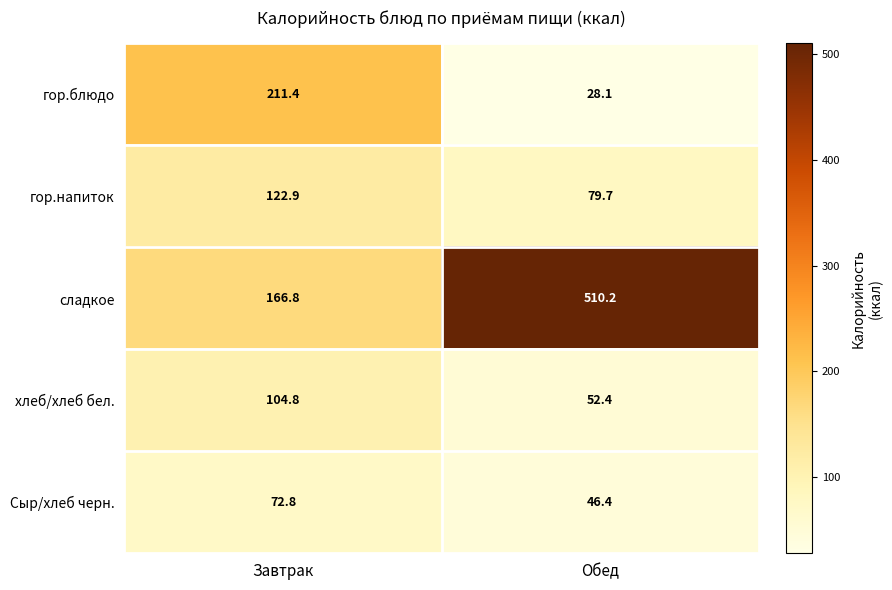

The value of гор.блюдо at Обед is 45.0. True or false?

False